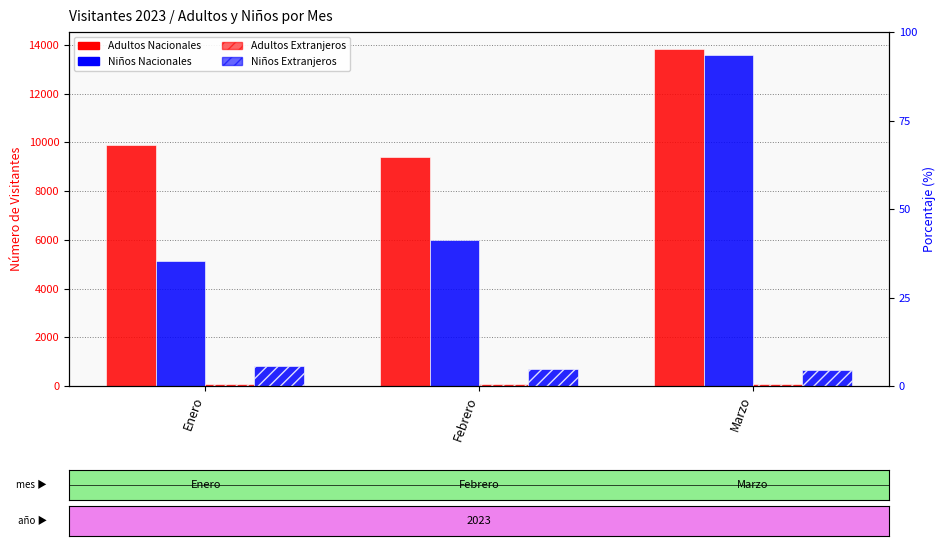

How many values in the Adultos Extranjeros series exceed 74?

1